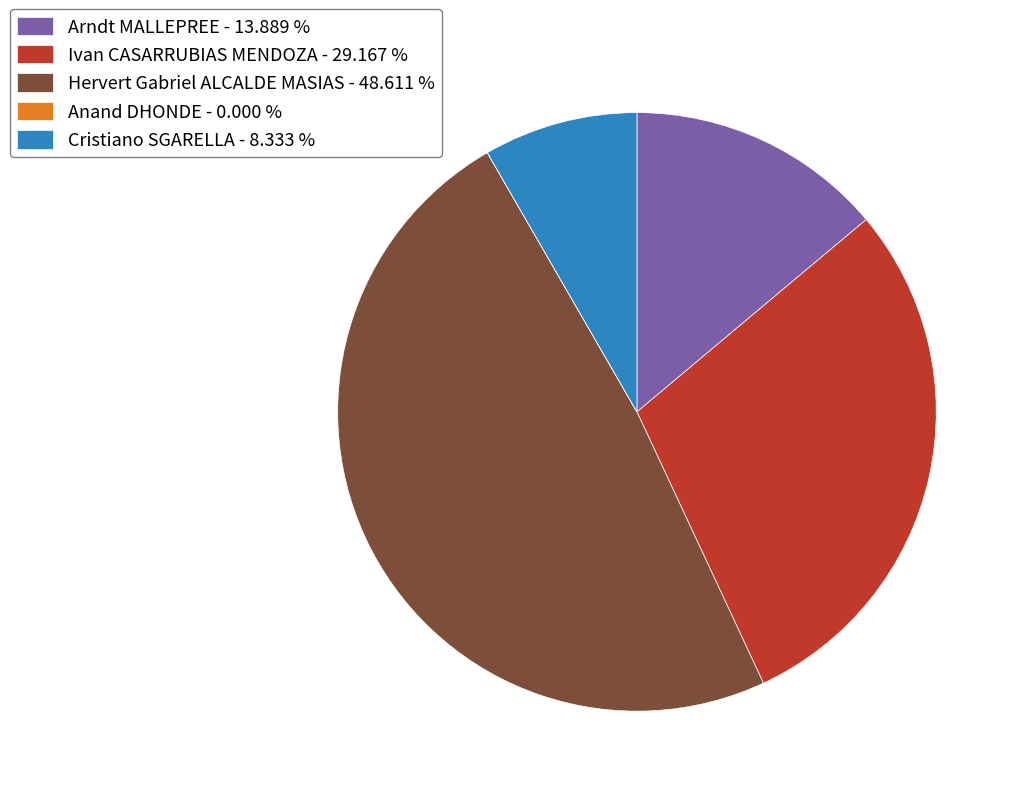

Combined, do Arndt MALLEPREE and Ivan CASARRUBIAS MENDOZA account for over 50%?

No